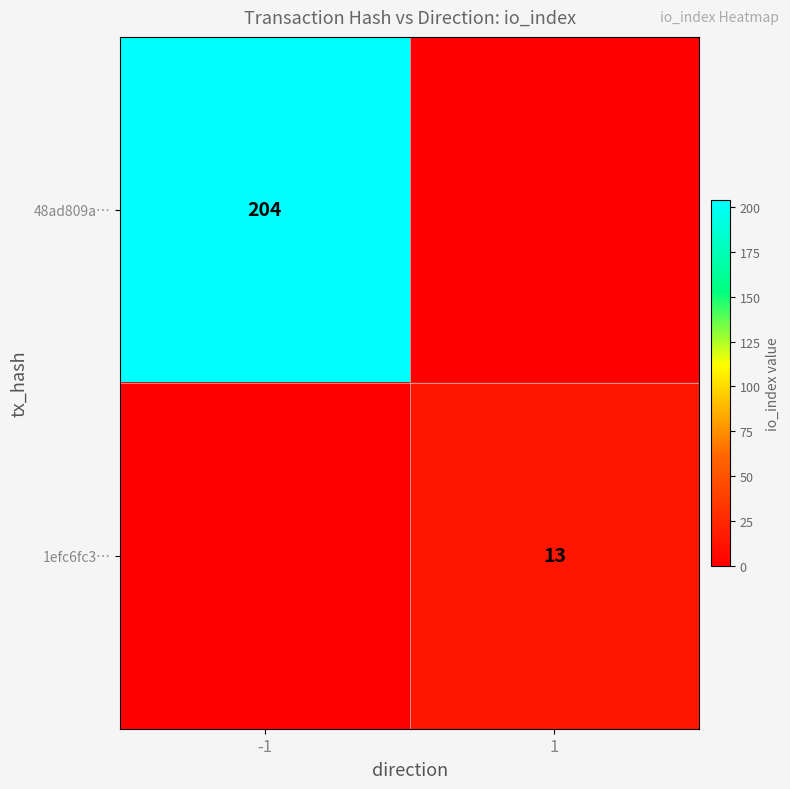

Is it true that 48ad809a… equals 204 at -1?

True